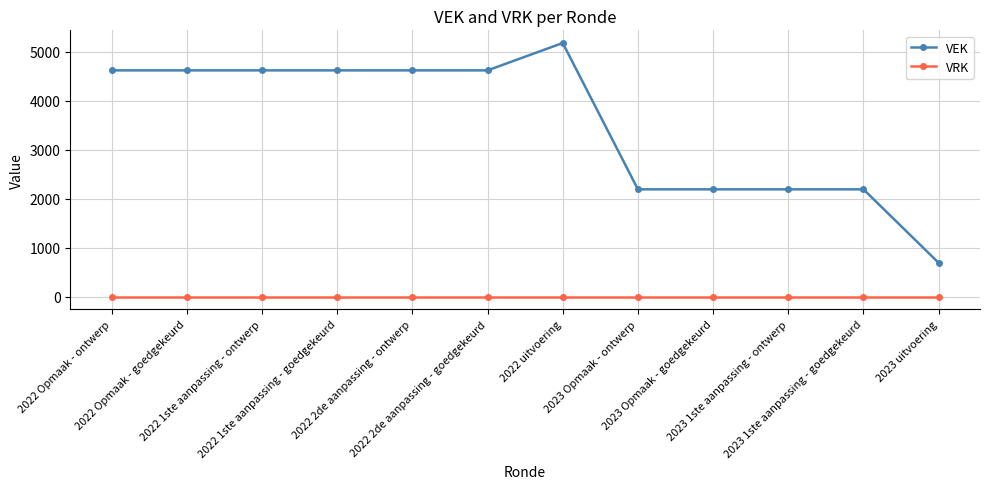

Is it true that VEK equals 4621 at 2022 Opmaak - ontwerp?

True